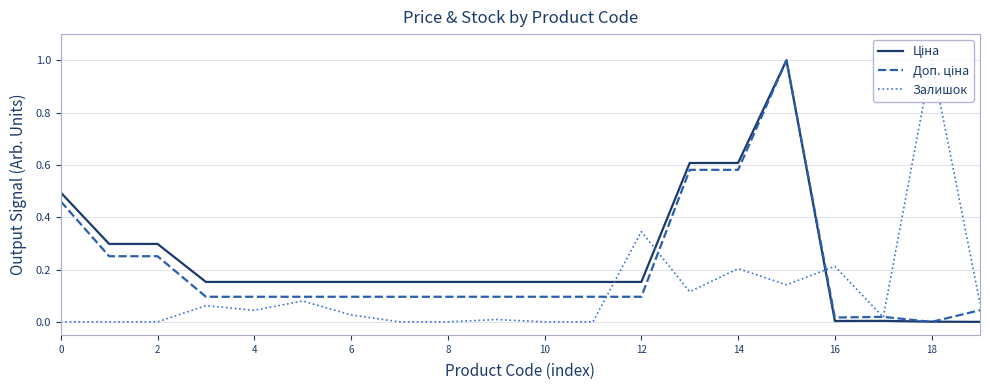

What is the greatest value displayed?

1.0